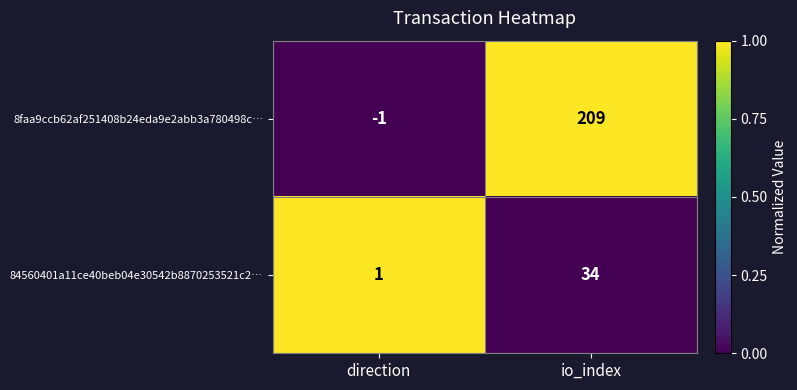

Which category has the highest value across all series?

io_index